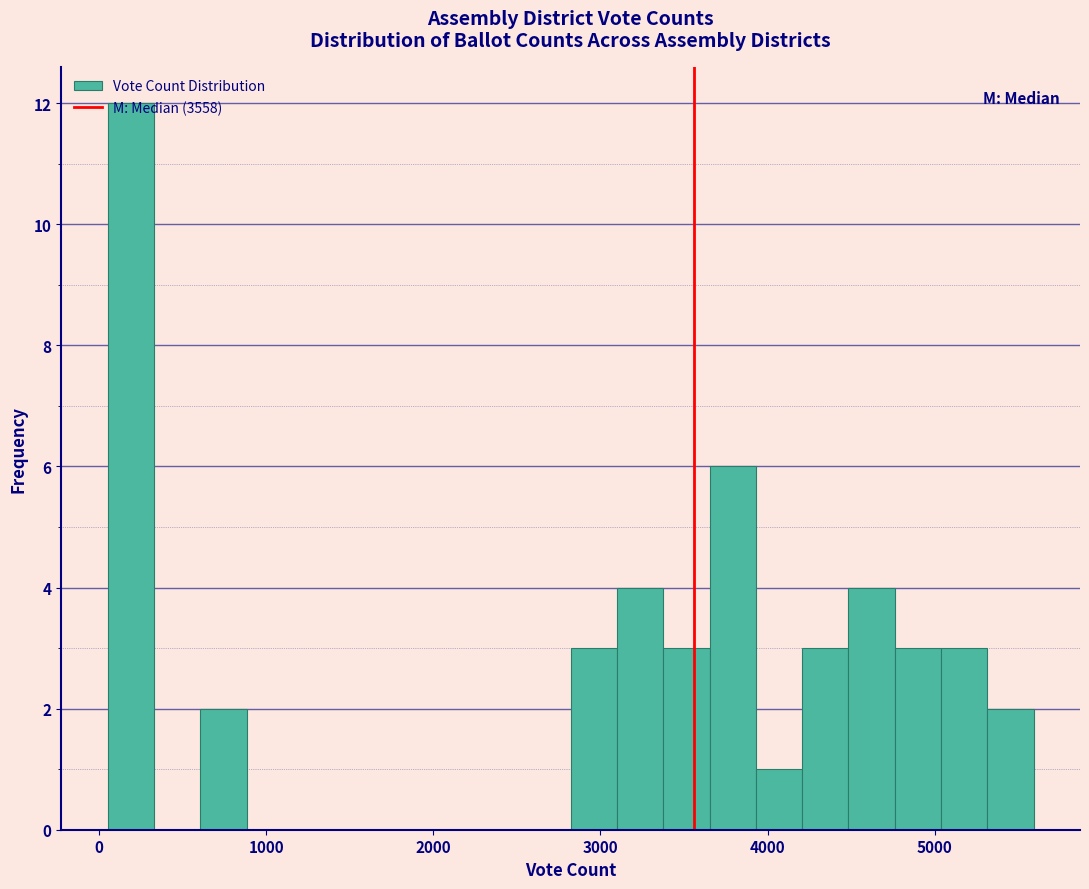

Read against the x-axis, roughly where is the centre of the tallest bar?

200